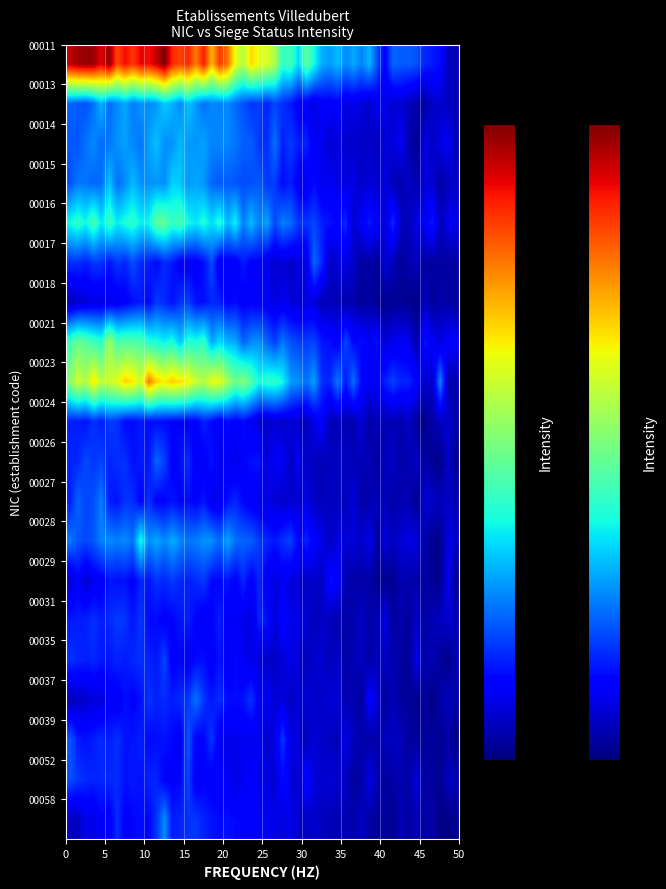

What is the maximum value shown in the chart?

5